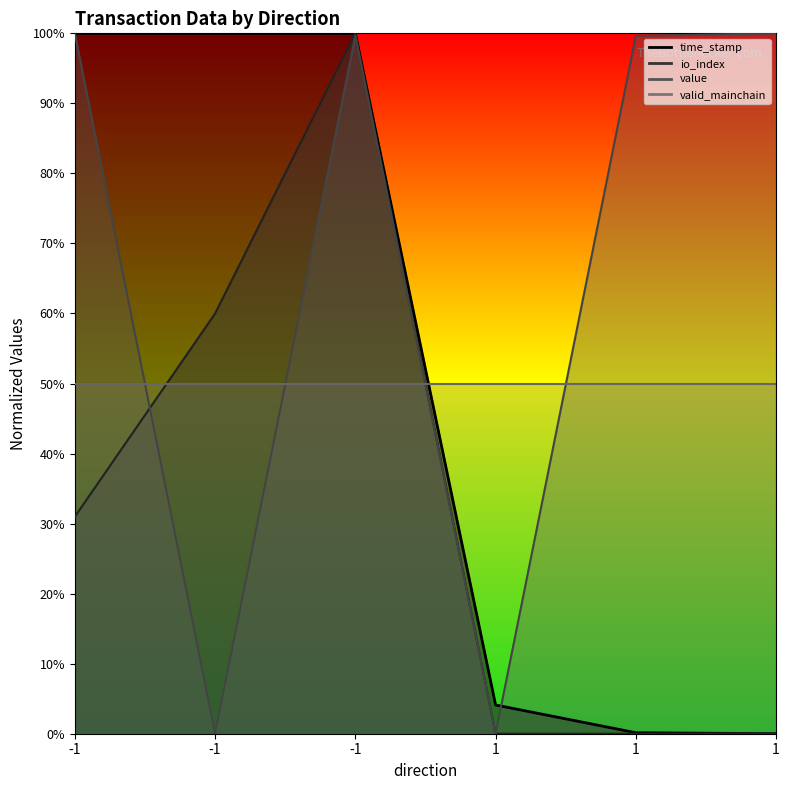

Between -1 and -1, which is larger?

-1